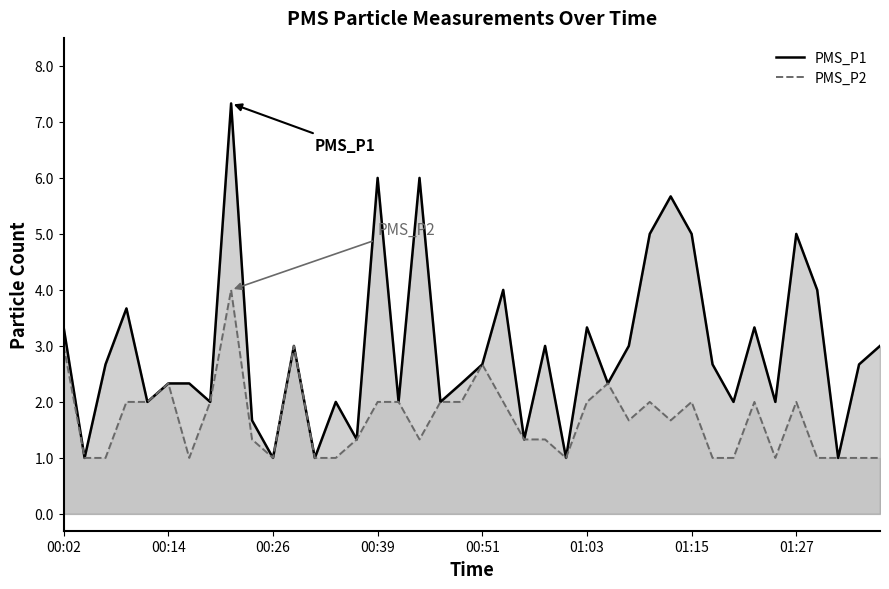

At which category does the chart reach its peak across all series?

8